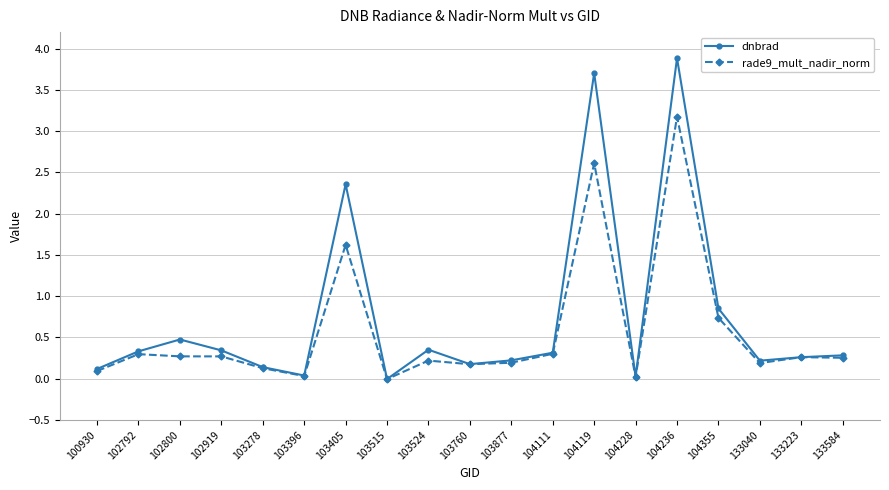

How many values in dnbrad are below zero?

1